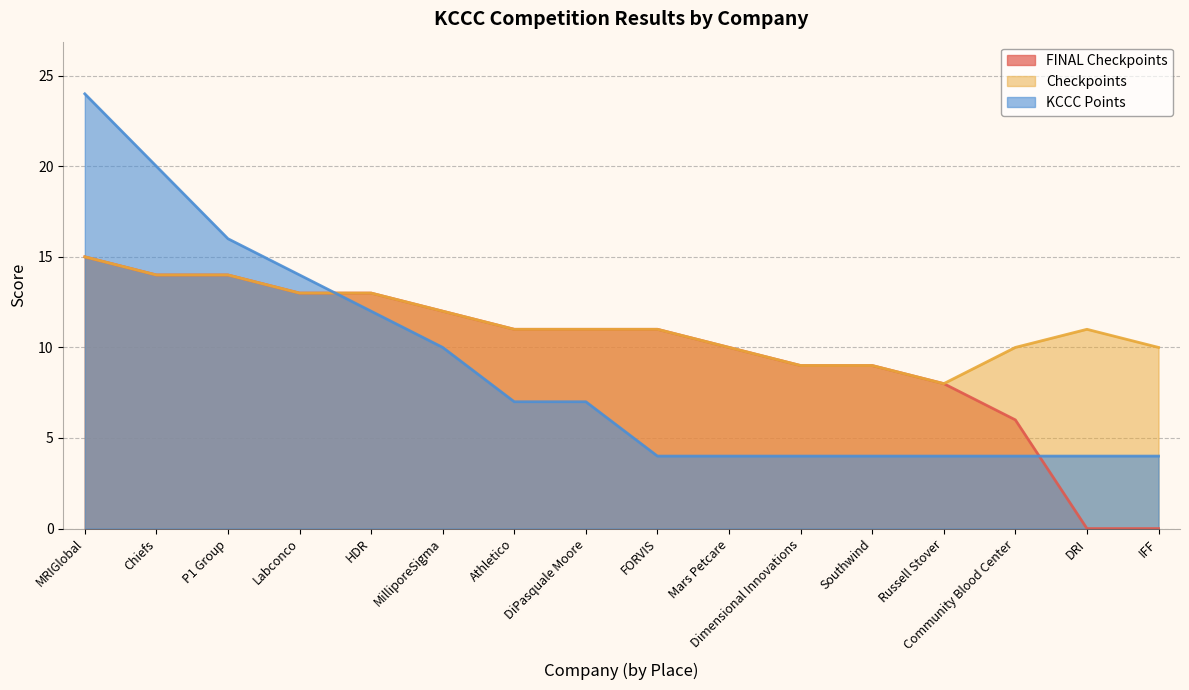

What position from the left is FORVIS?

9